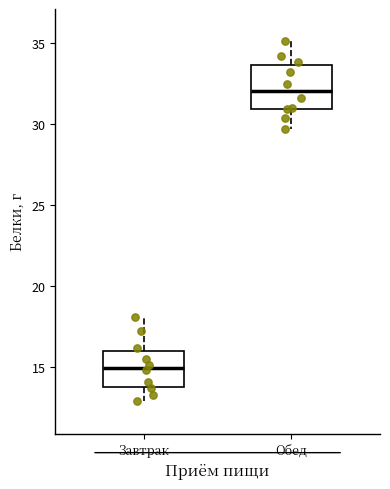

Where is the upper edge of the box for Завтрак on the y-axis? The values are not printed on the chart, so give them approximately, as read against the axis.

16.0